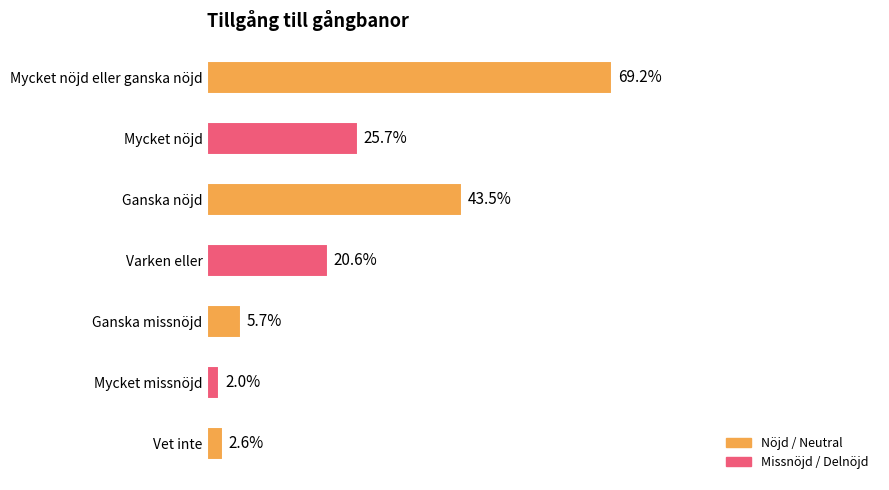

Are the bars grouped side by side (vs. stacked)?

No